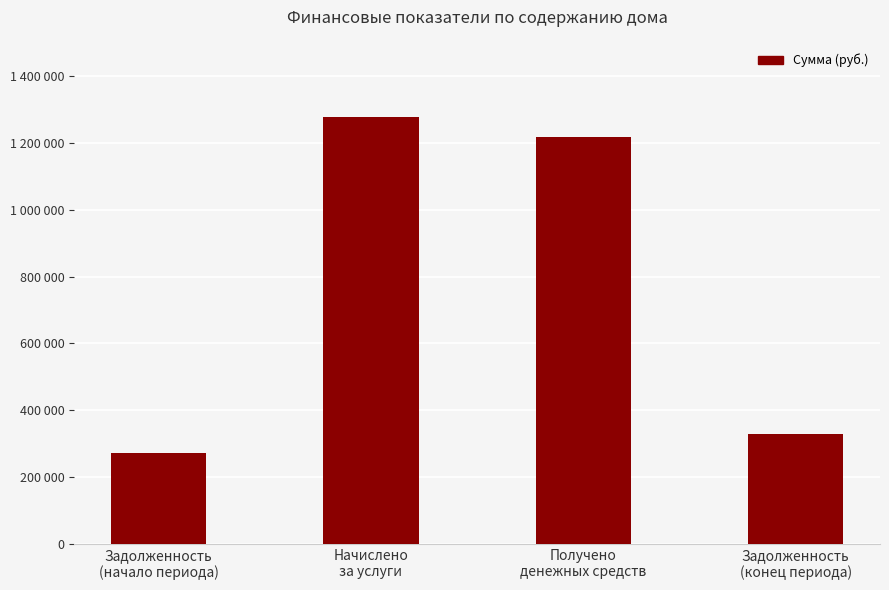

What is the value of the 4th bar from the left?

328368.7